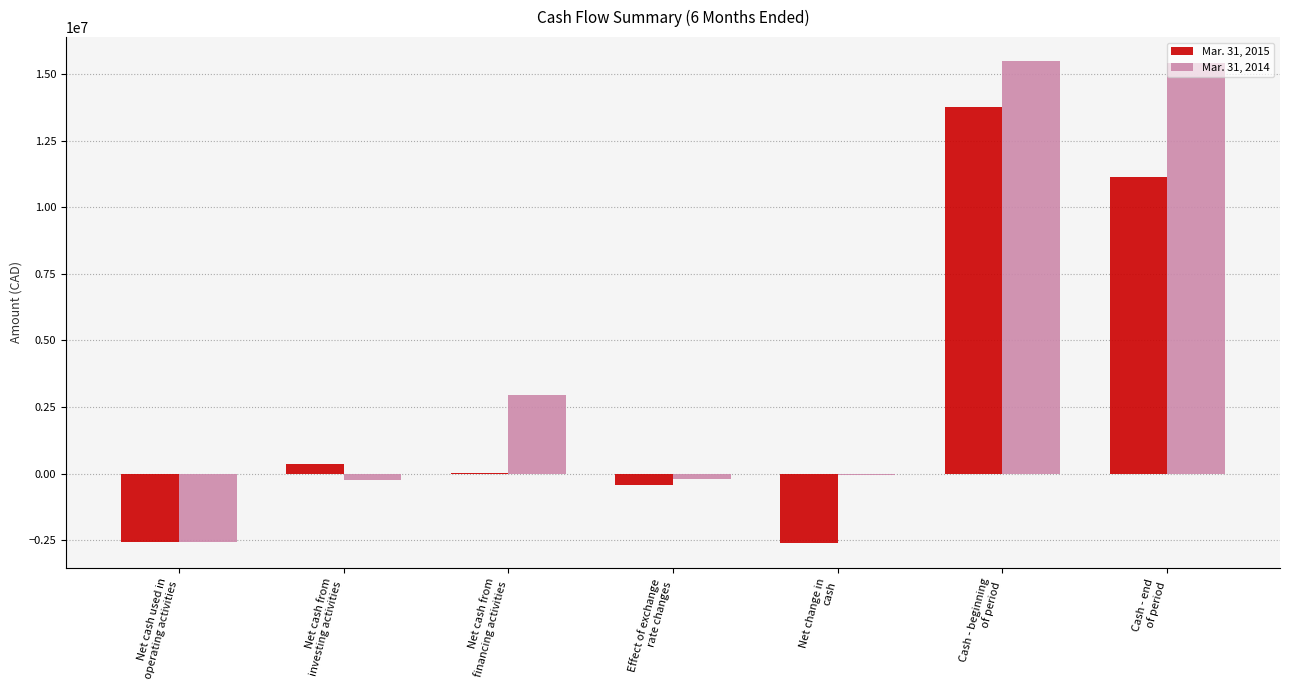

Between Net cash from
investing activities and Effect of exchange
rate changes, which series saw the biggest shift?

Mar. 31, 2015